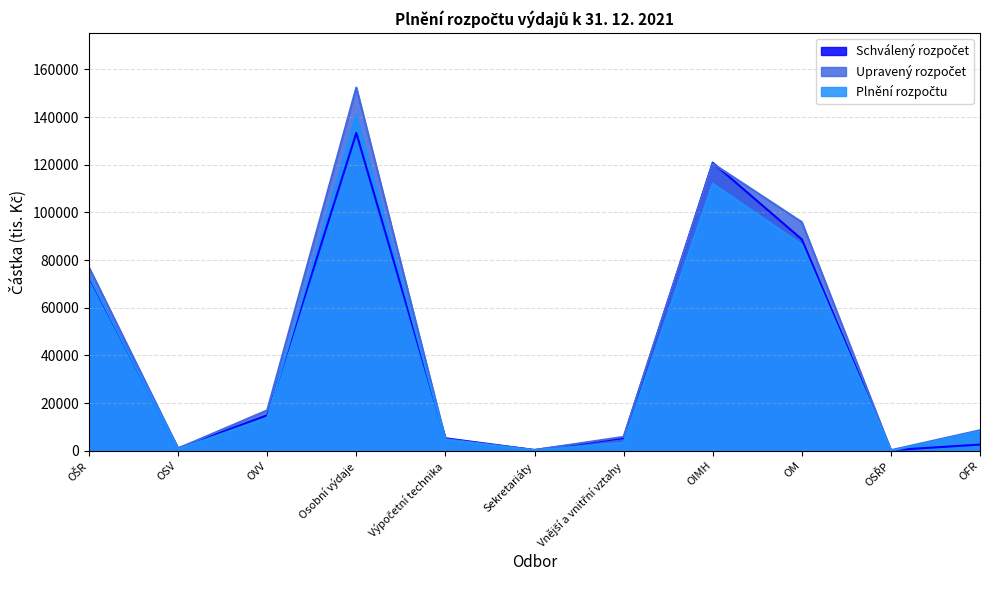

What is the label of the 2nd point from the right?

OSŘP